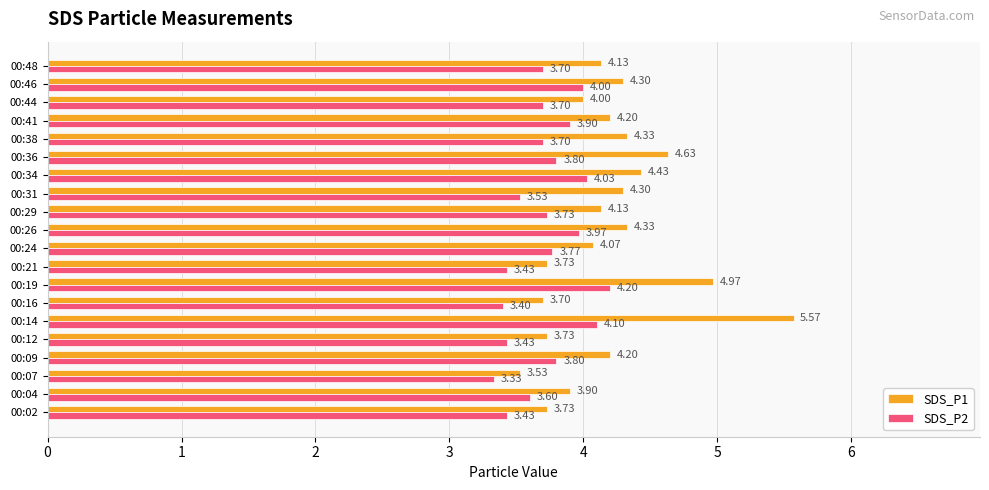

Which series has the widest spread of values?

SDS_P1